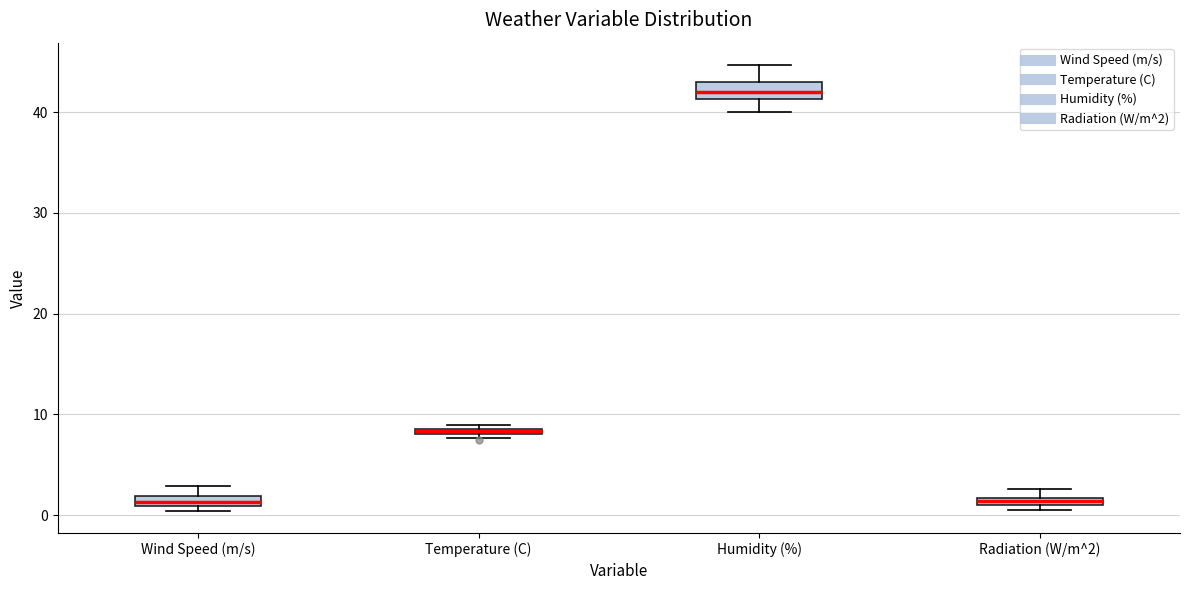

Where does the upper whisker of the box for Humidity (%) end on the y-axis? The values are not printed on the chart, so give them approximately, as read against the axis.

45